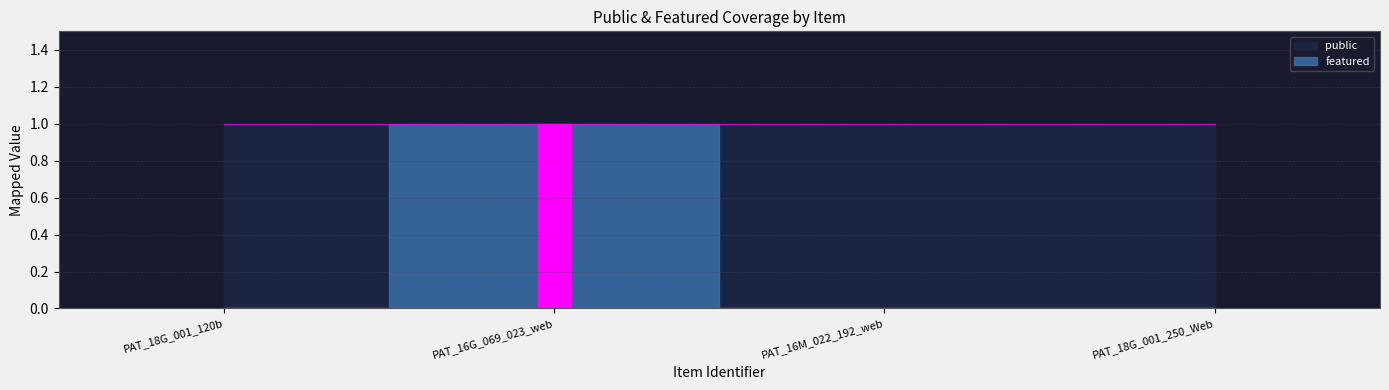

What are all the series names shown in the legend?

public, featured